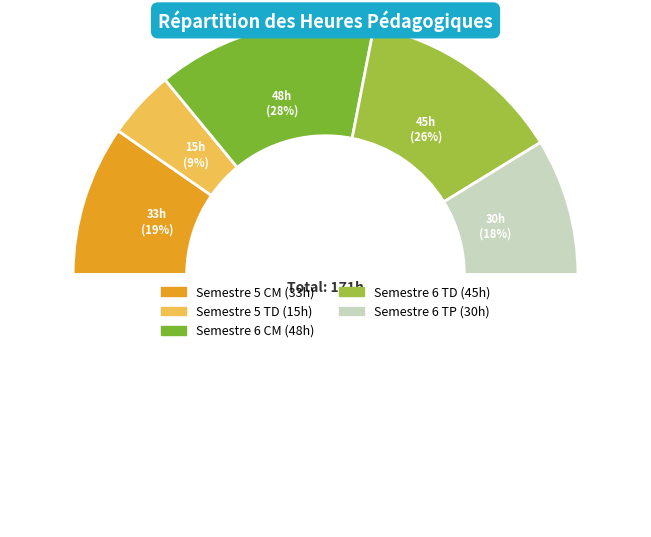

What is the ratio of the value at Semestre 5 TD to the value at Semestre 6 TP?

0.5